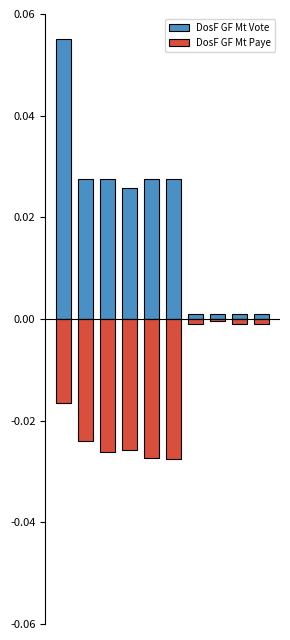

Where is DosF GF Mt Paye nearest to the value 0?

7